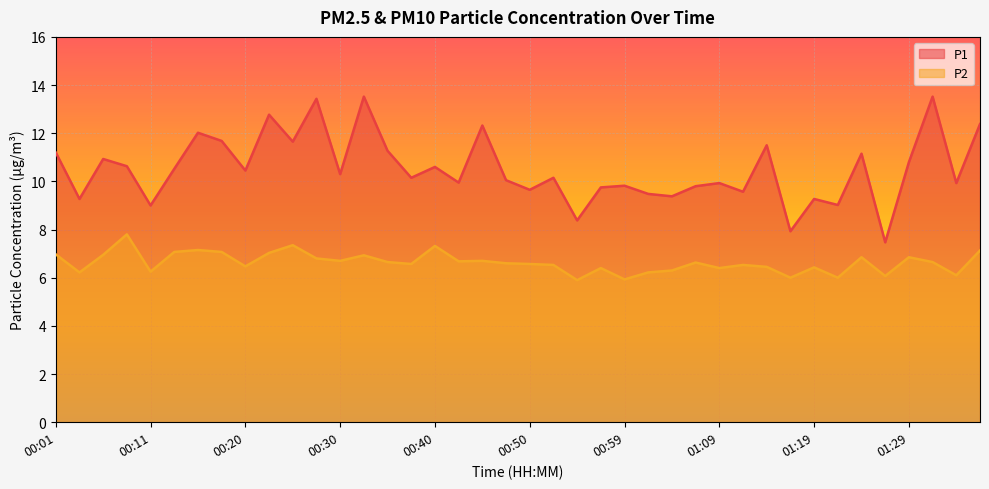

True or false: P2 has a value of 6.8 at 00:28.

True